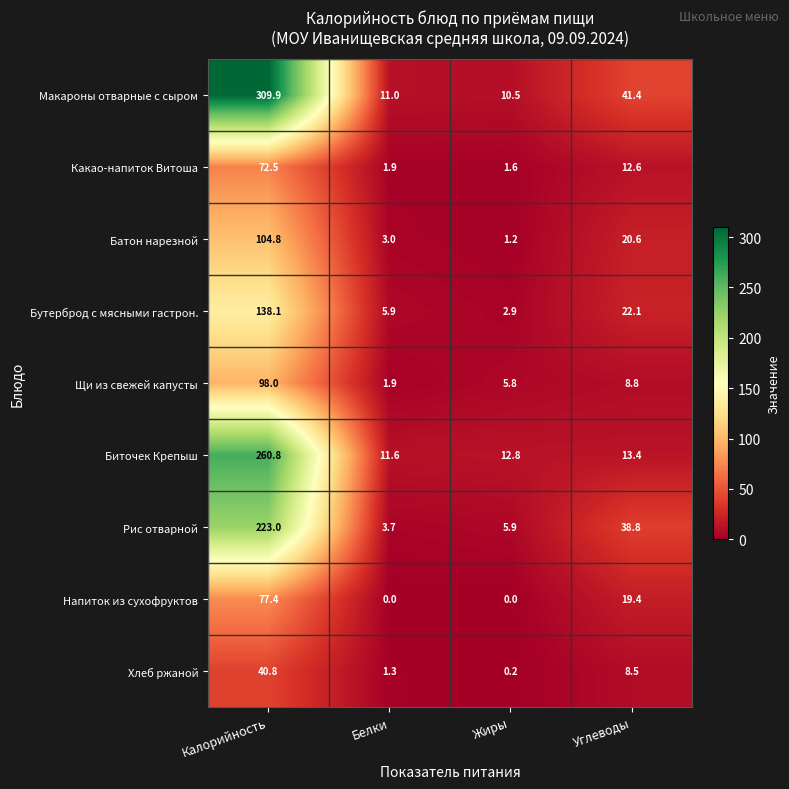

List the series in order of their peak value, highest first.

Макароны отварные с сыром, Биточек Крепыш, Рис отварной, Бутерброд с мясными гастрон., Батон нарезной, Щи из свежей капусты, Напиток из сухофруктов, Какао-напиток Витоша, Хлеб ржаной